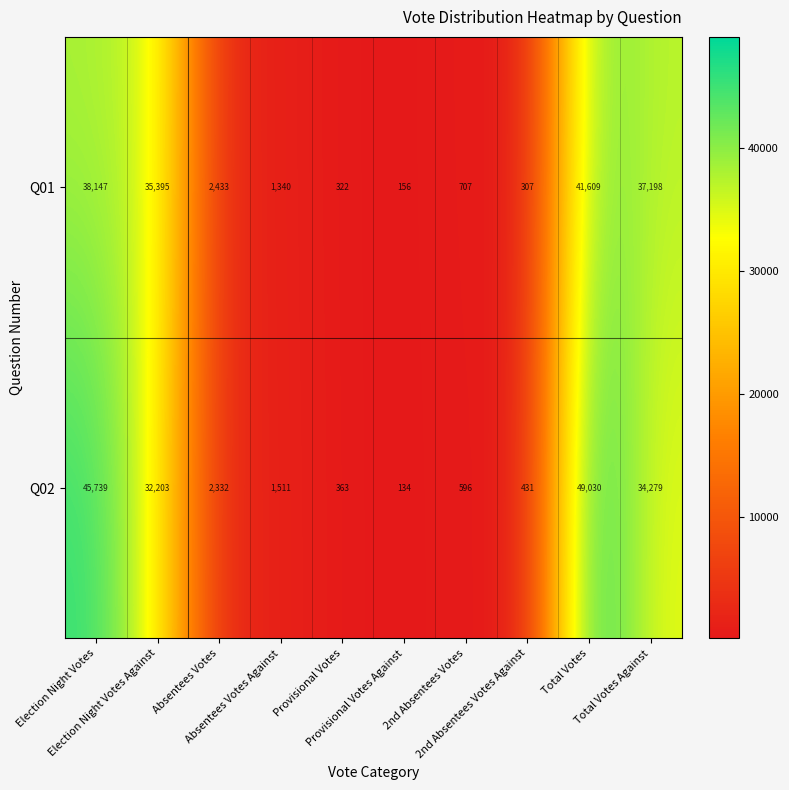

Which series has the widest spread of values?

Q02